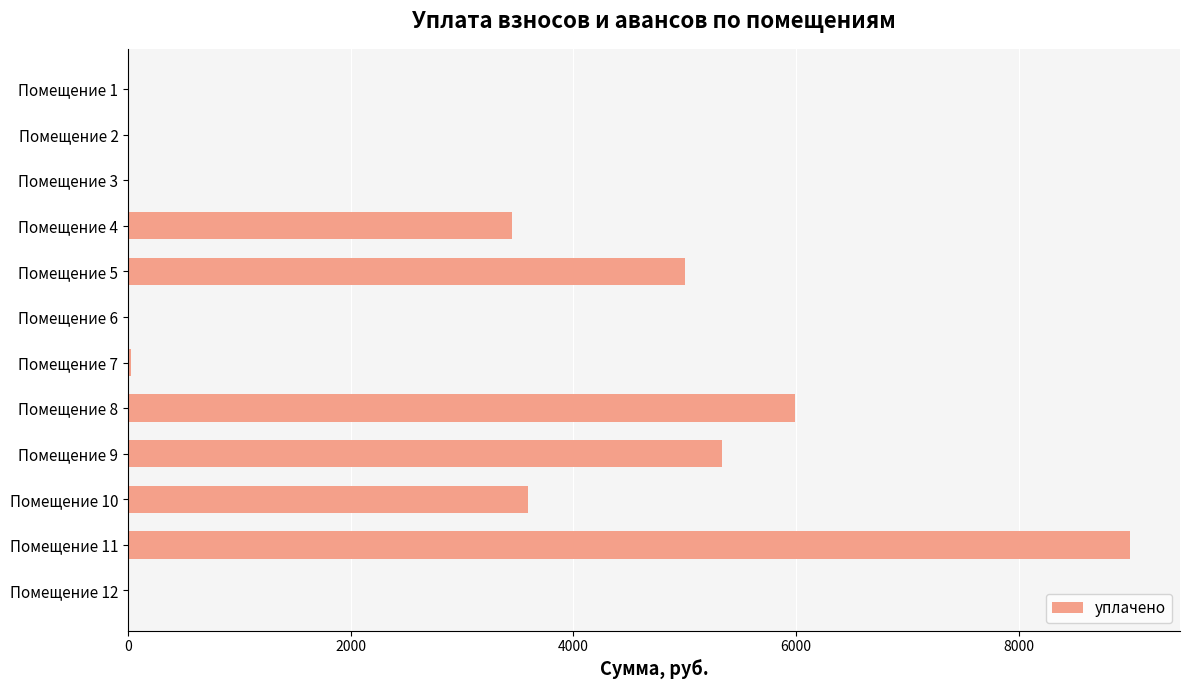

Is it true that the value at Помещение 6 is 0.0?

True